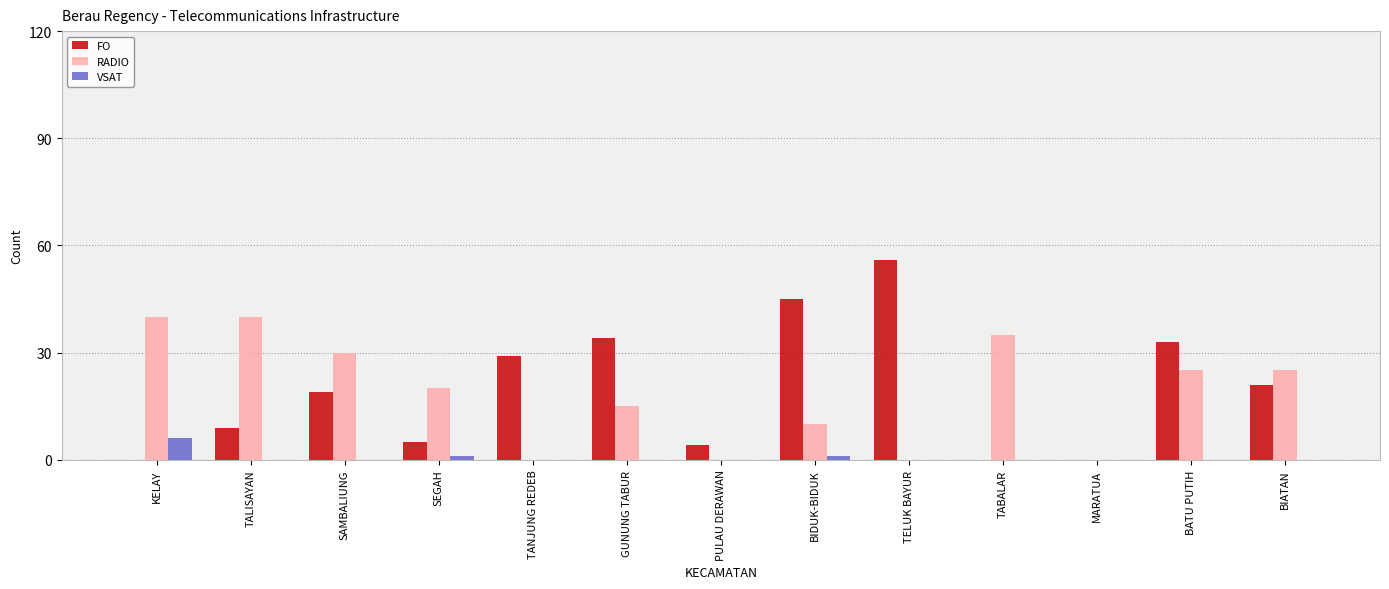

What is the sum of all FO values?

255